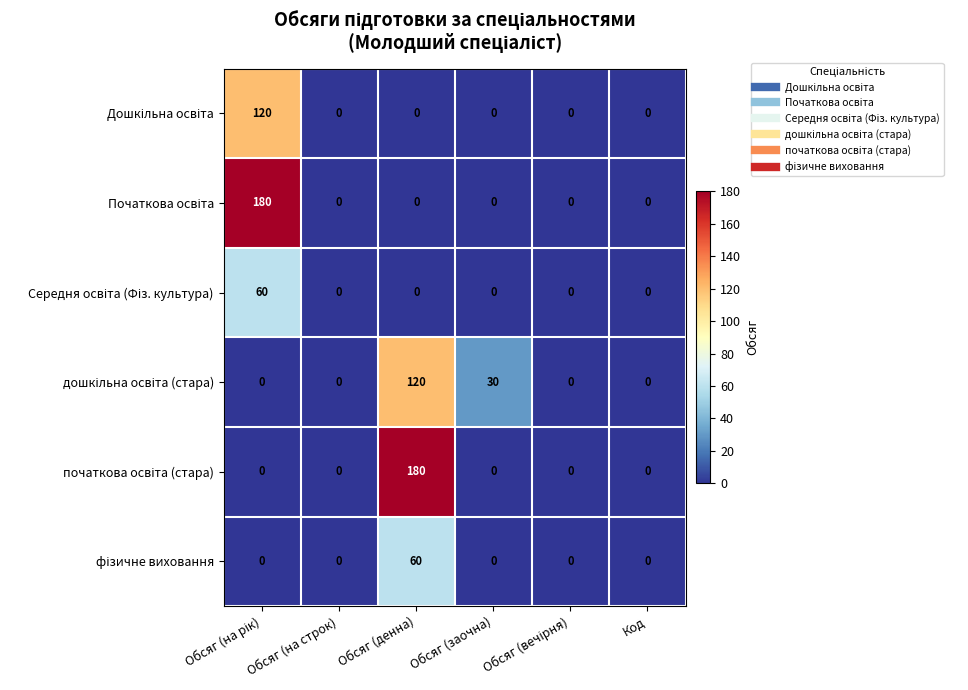

What is the total value across all series at Обсяг (заочна)?

30